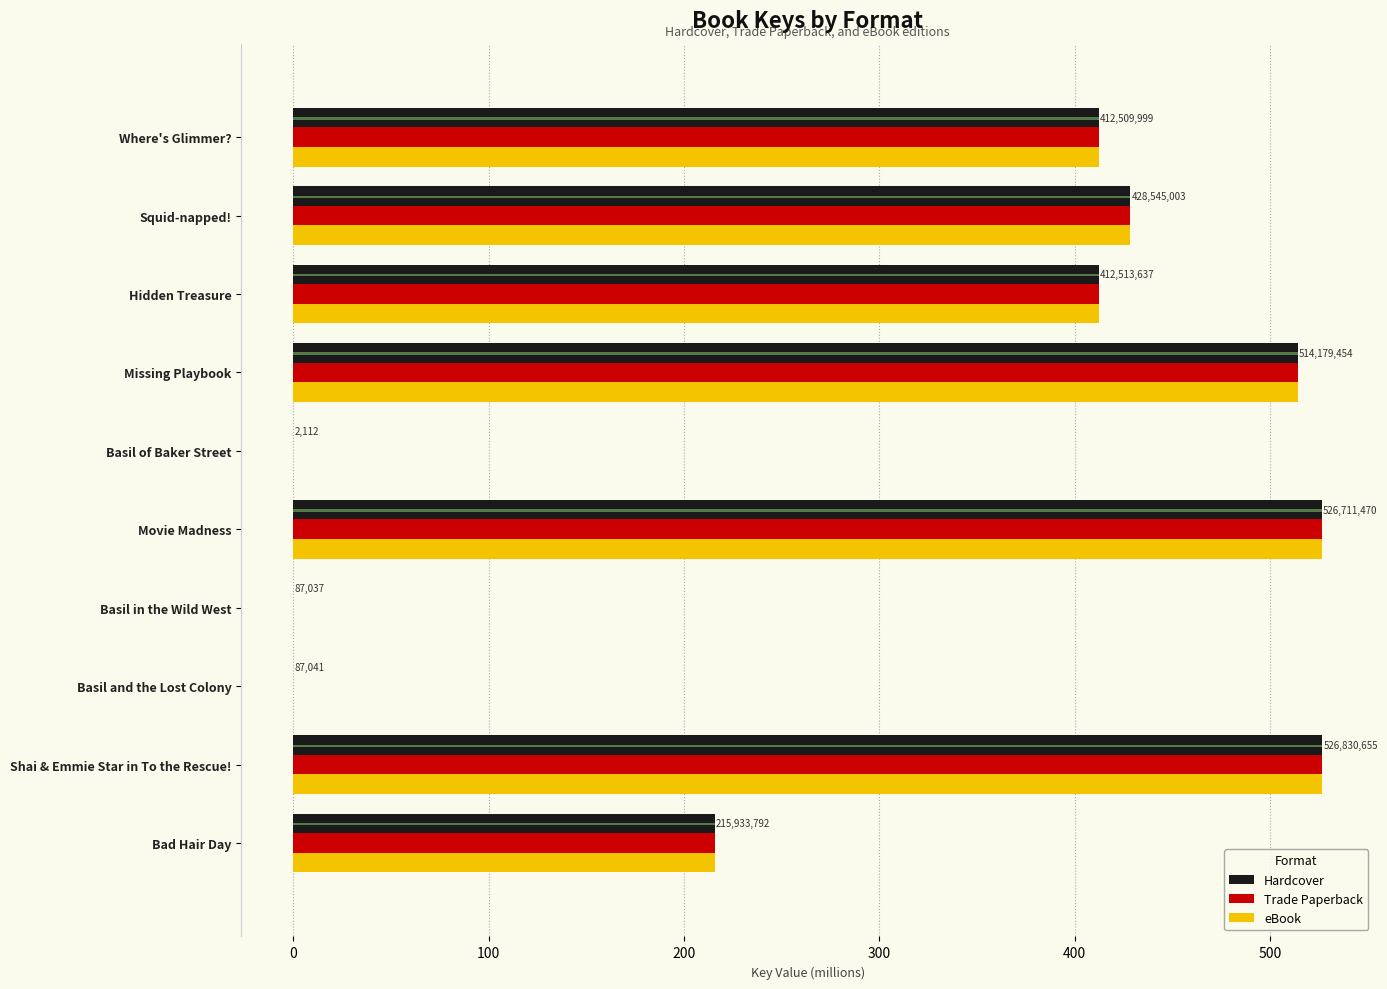

Rank the series by their maximum value, from lowest to highest.

Hardcover, Trade Paperback, eBook